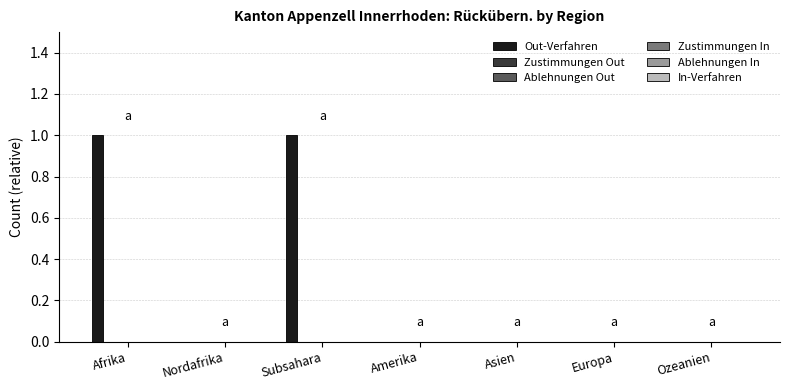

How many data points does each series have?

7